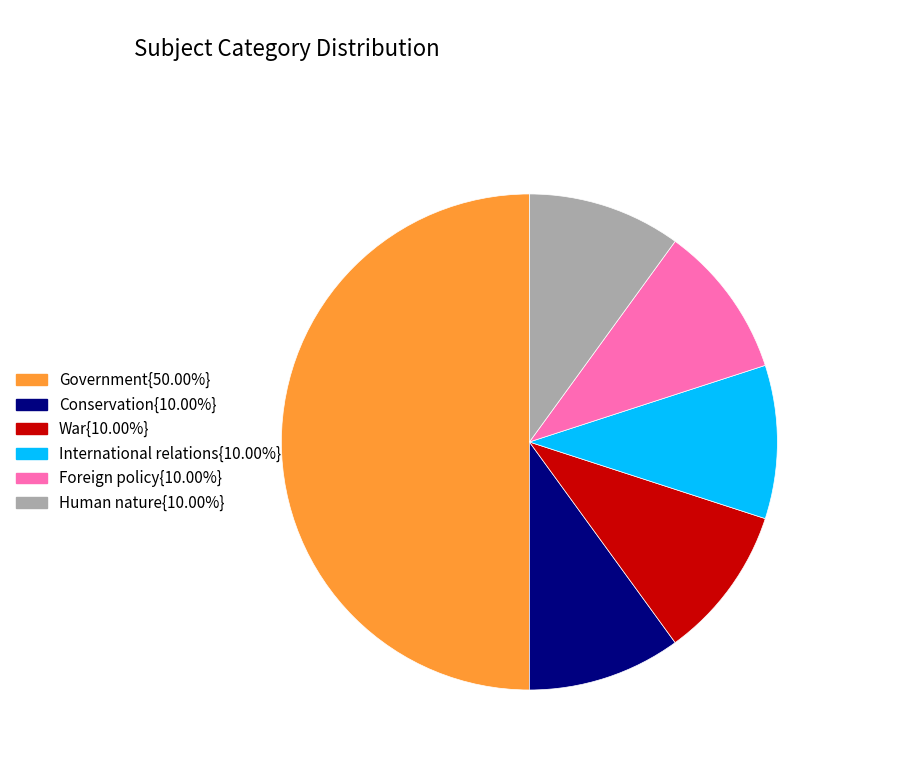

How many segments does this pie chart have?

6